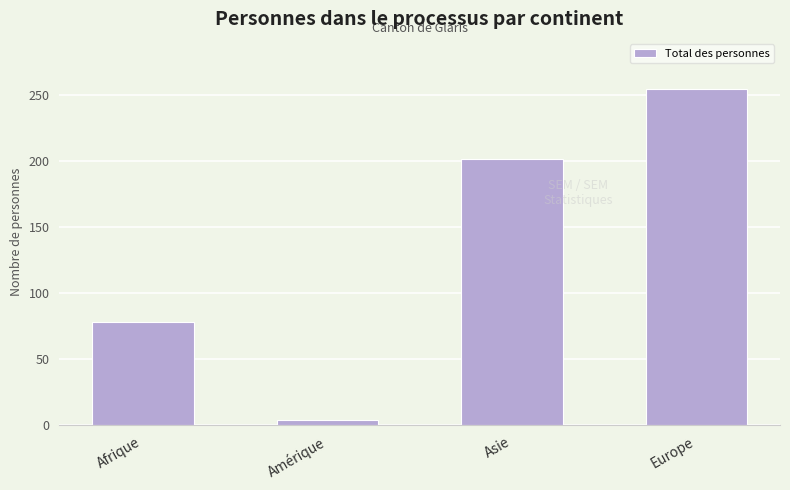

What position from the right is Asie?

2